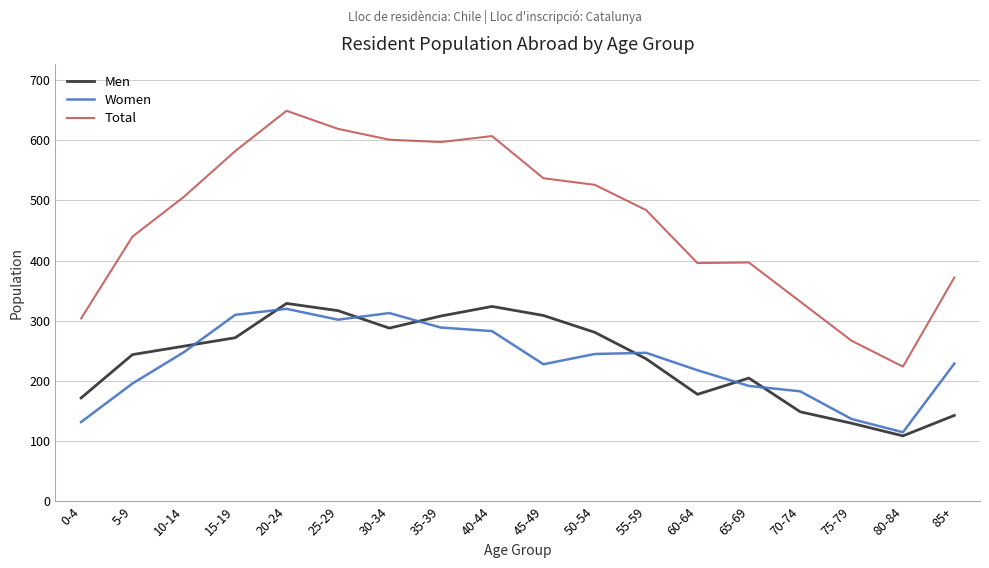

The value of Women at 30-34 is 313. True or false?

True